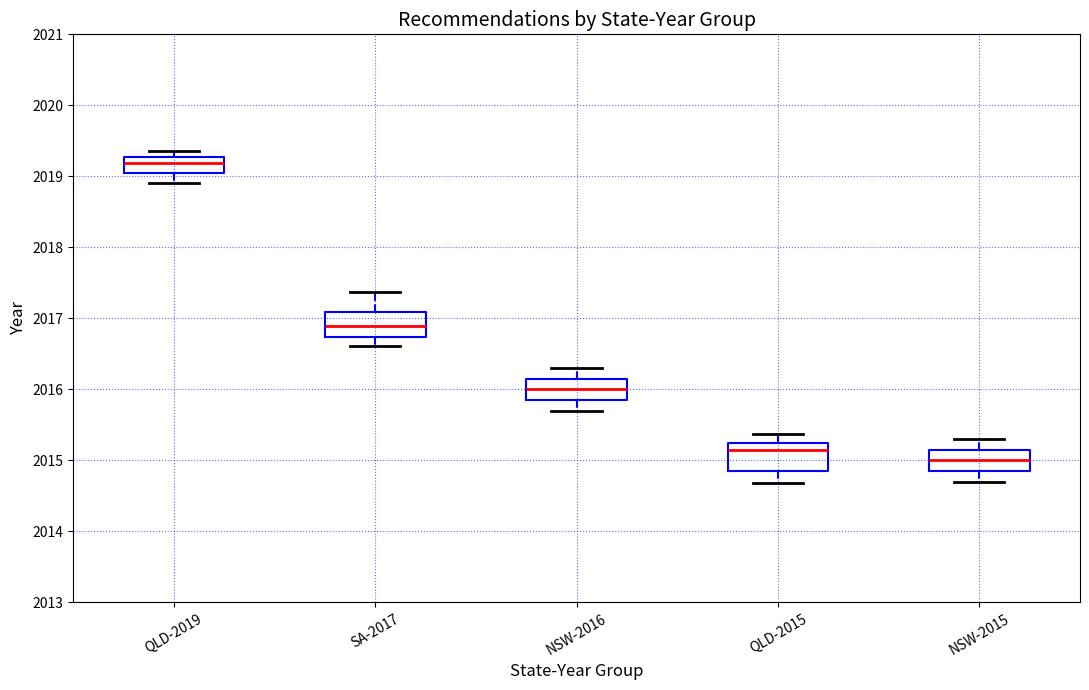

Which box's median line is the highest?

QLD-2019